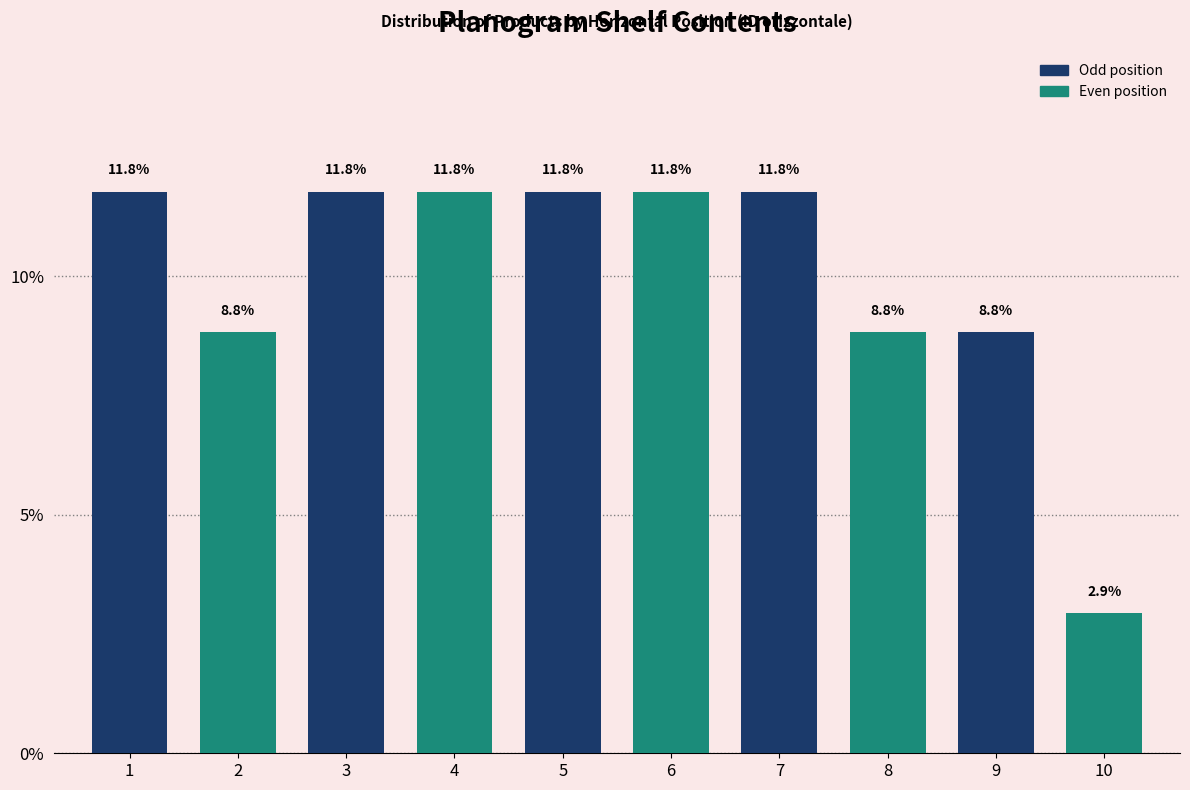

Reading left to right, list all the values displayed in this chart.

11.8	8.8	11.8	11.8	11.8	11.8	11.8	8.8	8.8	2.9